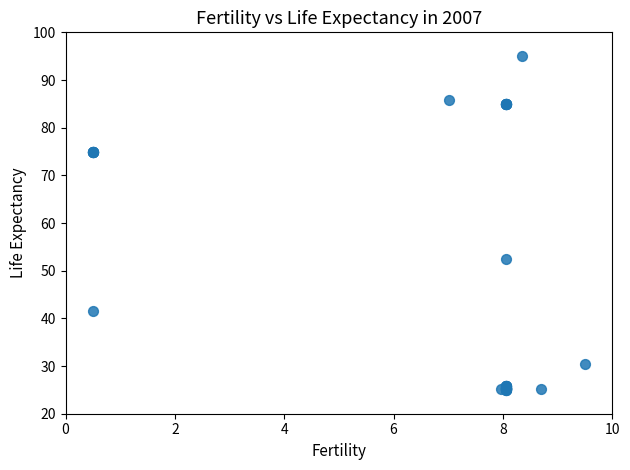

What Y value in the scatter plot is closest to 60?

52.5